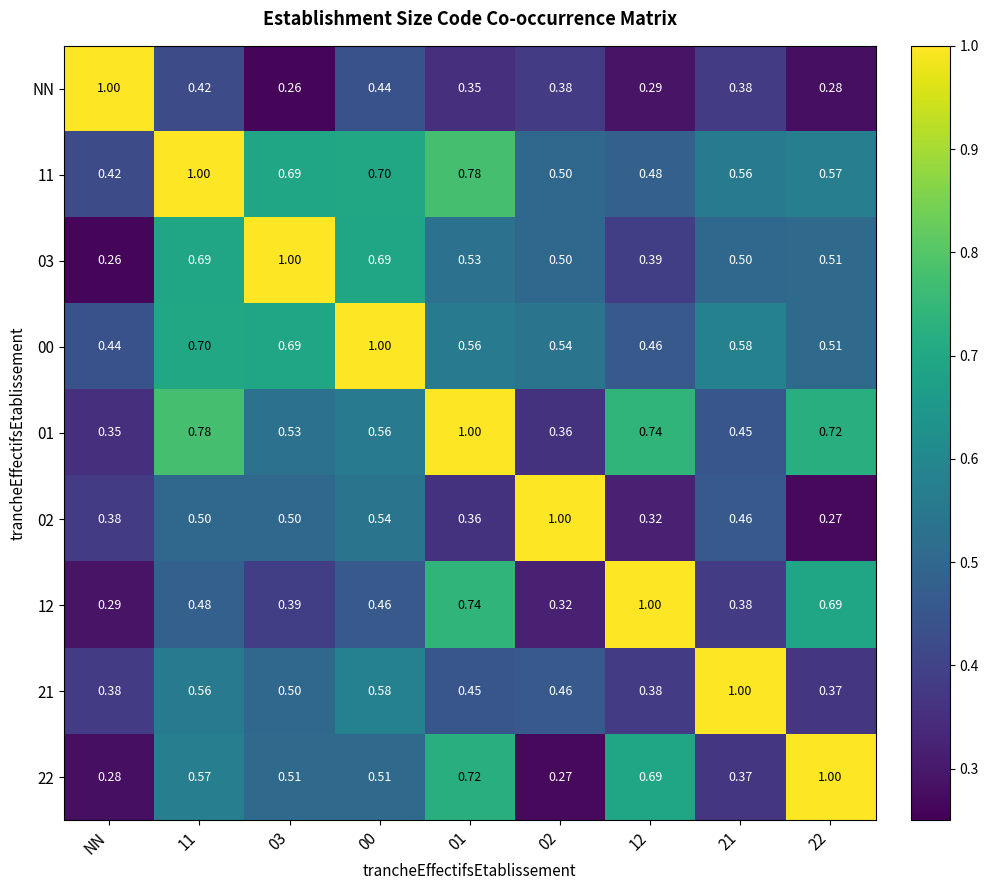

Which category has the lowest value in the 11 series?

NN